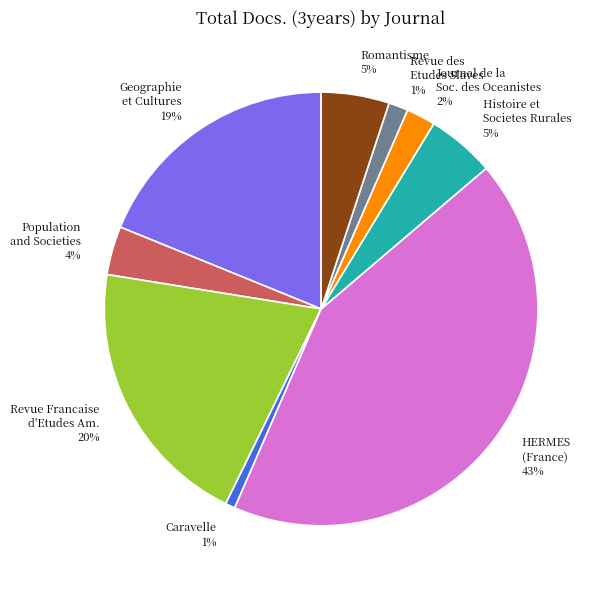

Do HERMES (France) and Journal de la Soc. des Oceanistes together represent more than half of the pie?

No